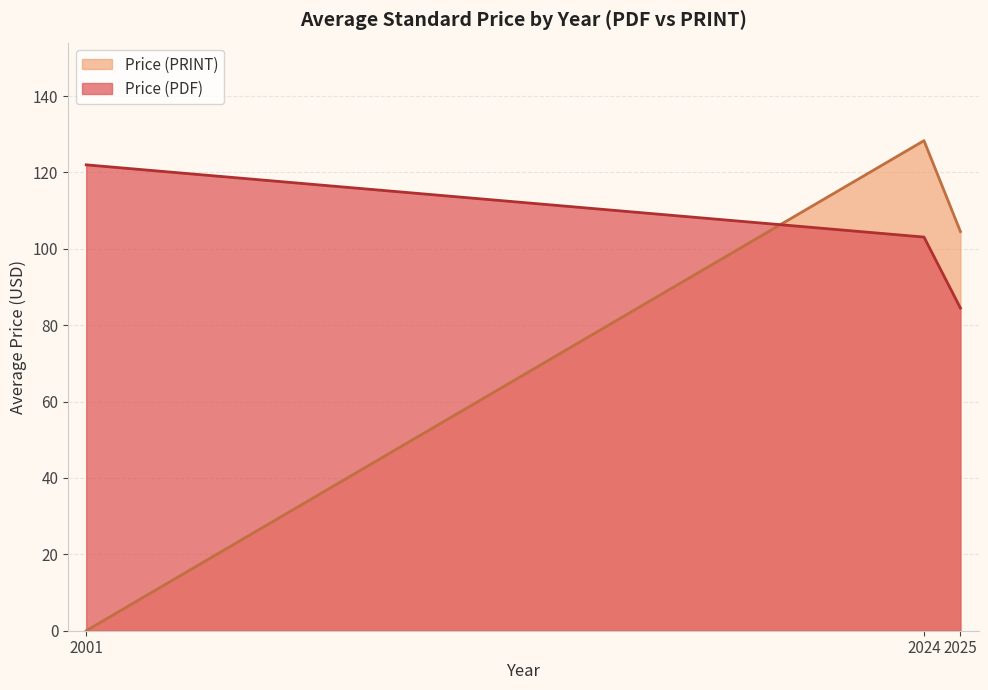

True or false: Price (PRINT) and Price (PDF) intersect in this chart.

True